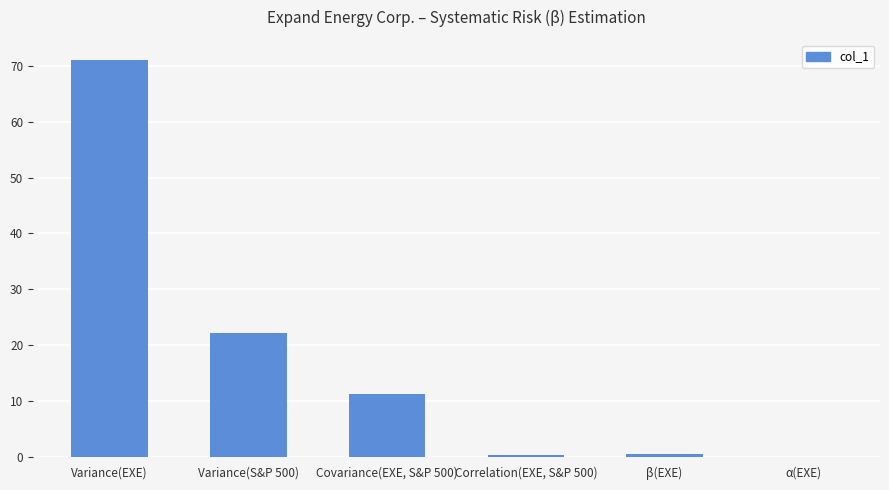

Is it true that the value at Covariance(EXE, S&P 500) is 5.4?

False